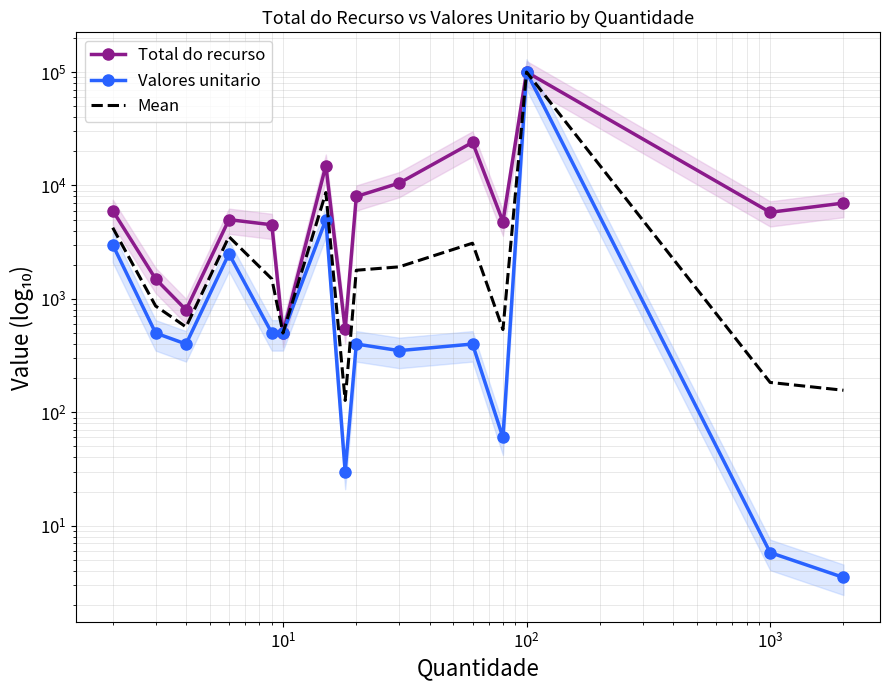

What is the value of the Valores unitario point at the 1st from the left?

3000.0